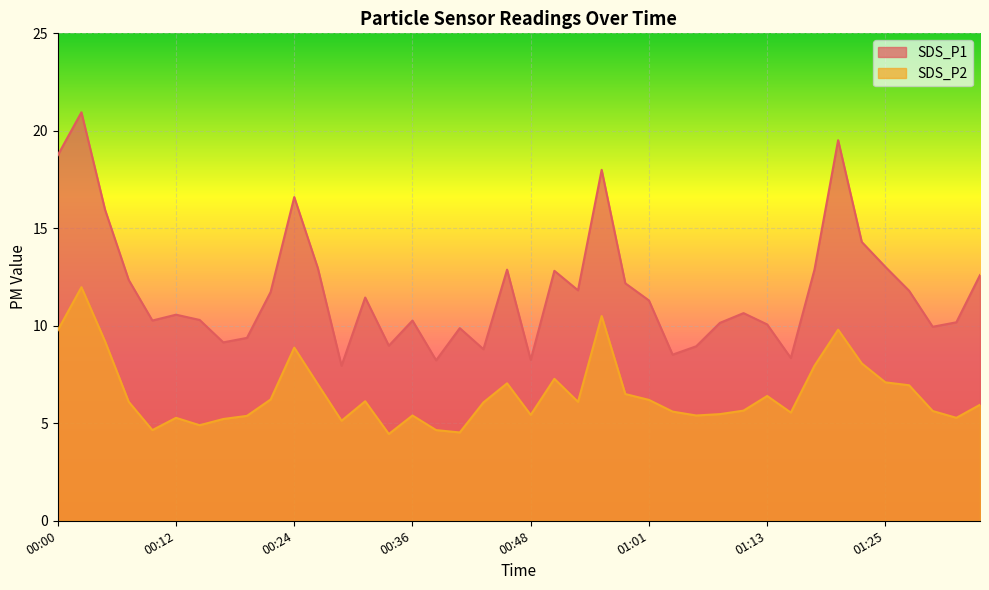

At how many categories does at least one series exceed 5?

40